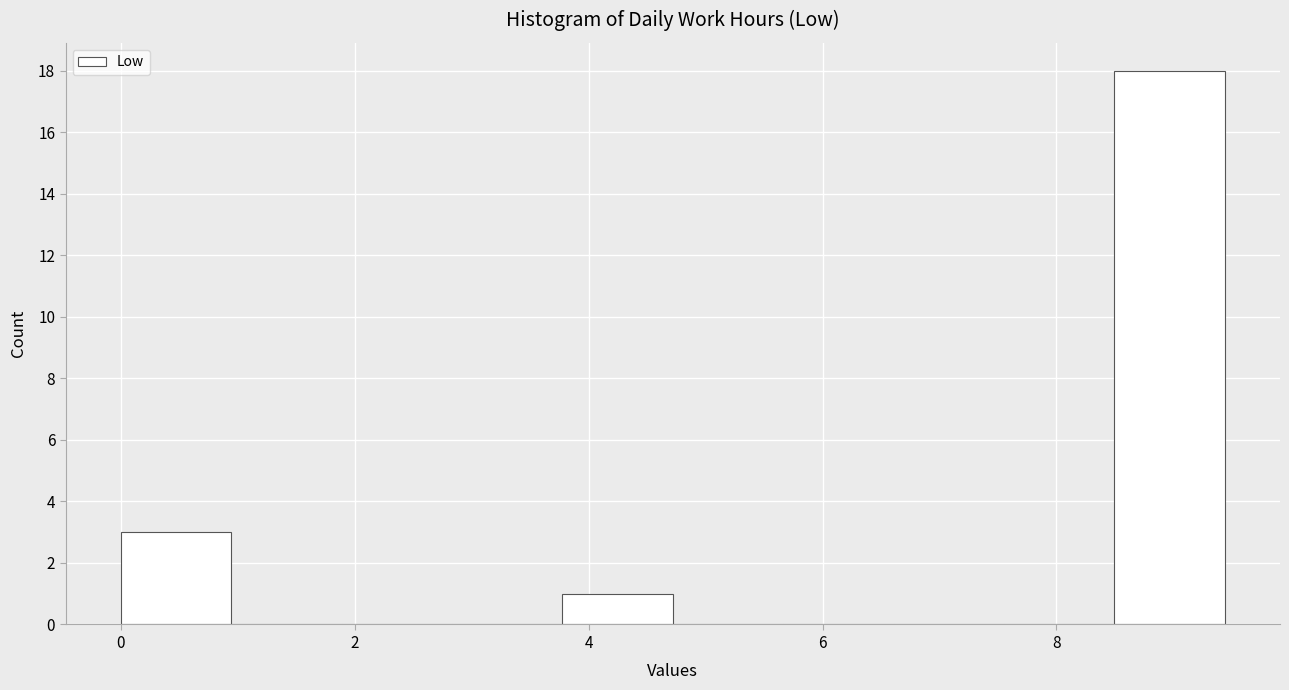

Reading left to right, transcribe this chart: for each bar, give the range it covers on the x-axis and its height. Neither the bar edges nor the heights are printed on the chart, so give them approximately, as read against the axes.

0.0 to 1.0: 3
1.0 to 1.8: 0
1.8 to 2.8: 0
2.8 to 3.8: 0
3.8 to 4.8: 1
4.8 to 5.6: 0
5.6 to 6.6: 0
6.6 to 7.6: 0
7.6 to 8.4: 0
8.4 to 9.4: 18